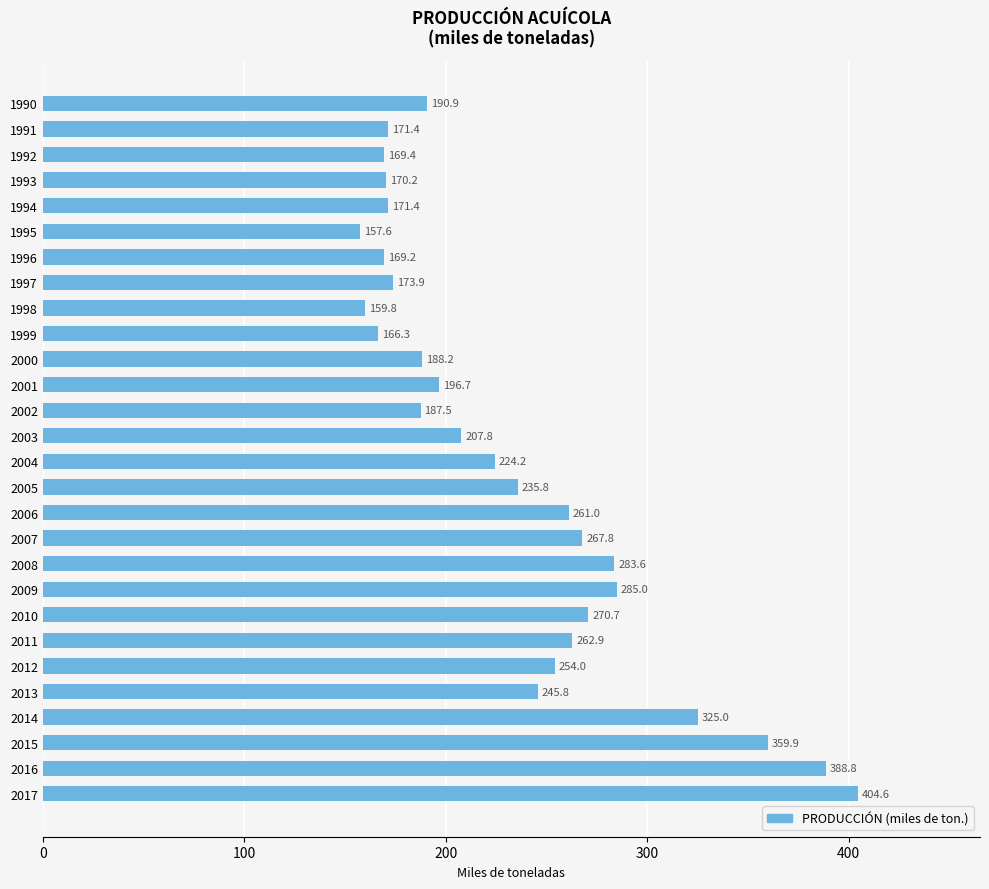

The value at 2007 is 445.8. True or false?

False